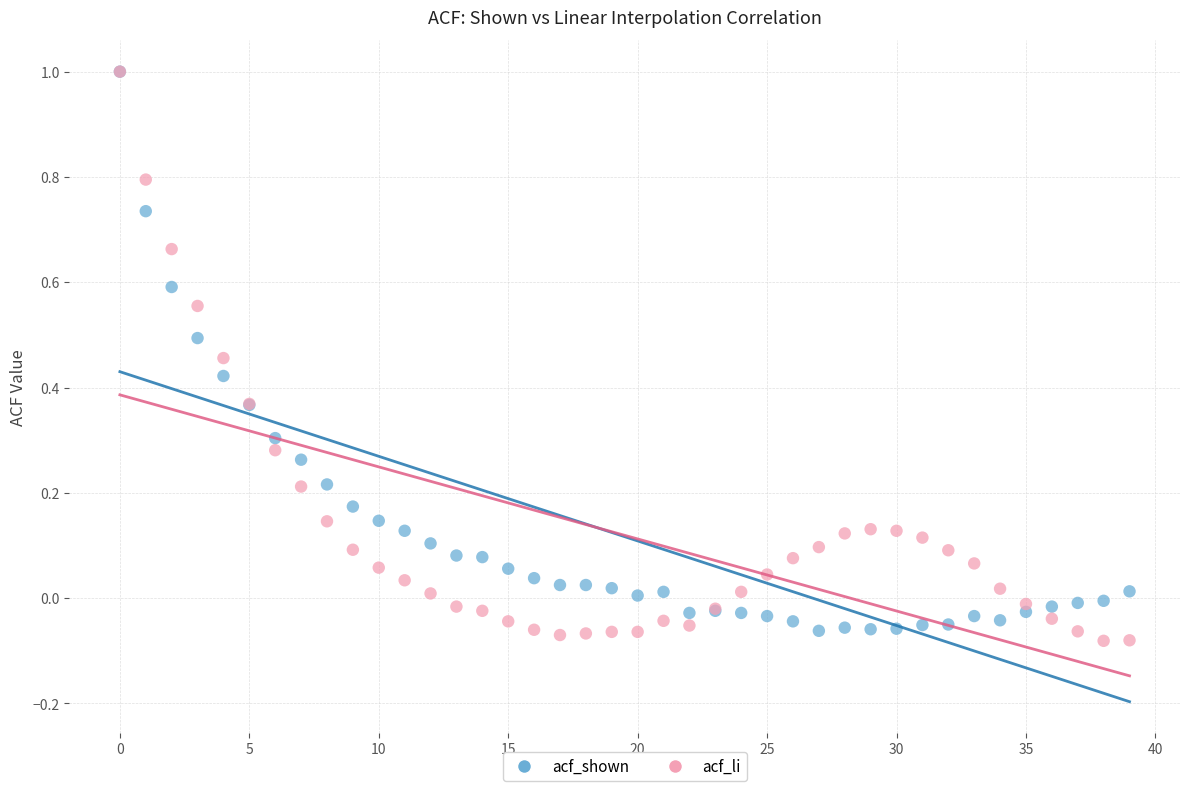

Which series has the widest spread of Y values?

acf_li